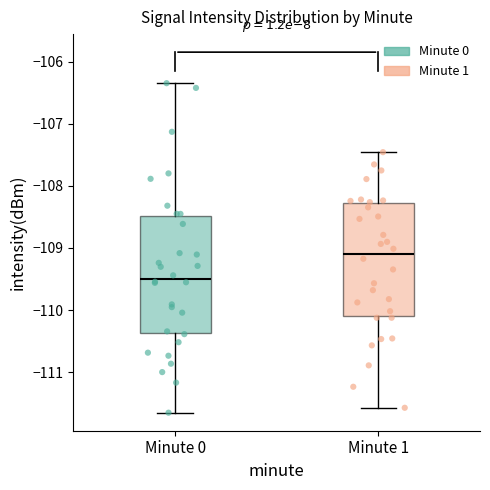

Reading left to right, transcribe this box plot: for each box, give where its median line is, the range the box spans, and where its two whiskers end, as read against the y-axis. The values are not printed on the chart, so give them approximately, as read against the axis.

Minute 0: median -109.5, box -110.4 to -108.5, whiskers -111.7 to -106.3
Minute 1: median -109.1, box -110.1 to -108.3, whiskers -111.6 to -107.5